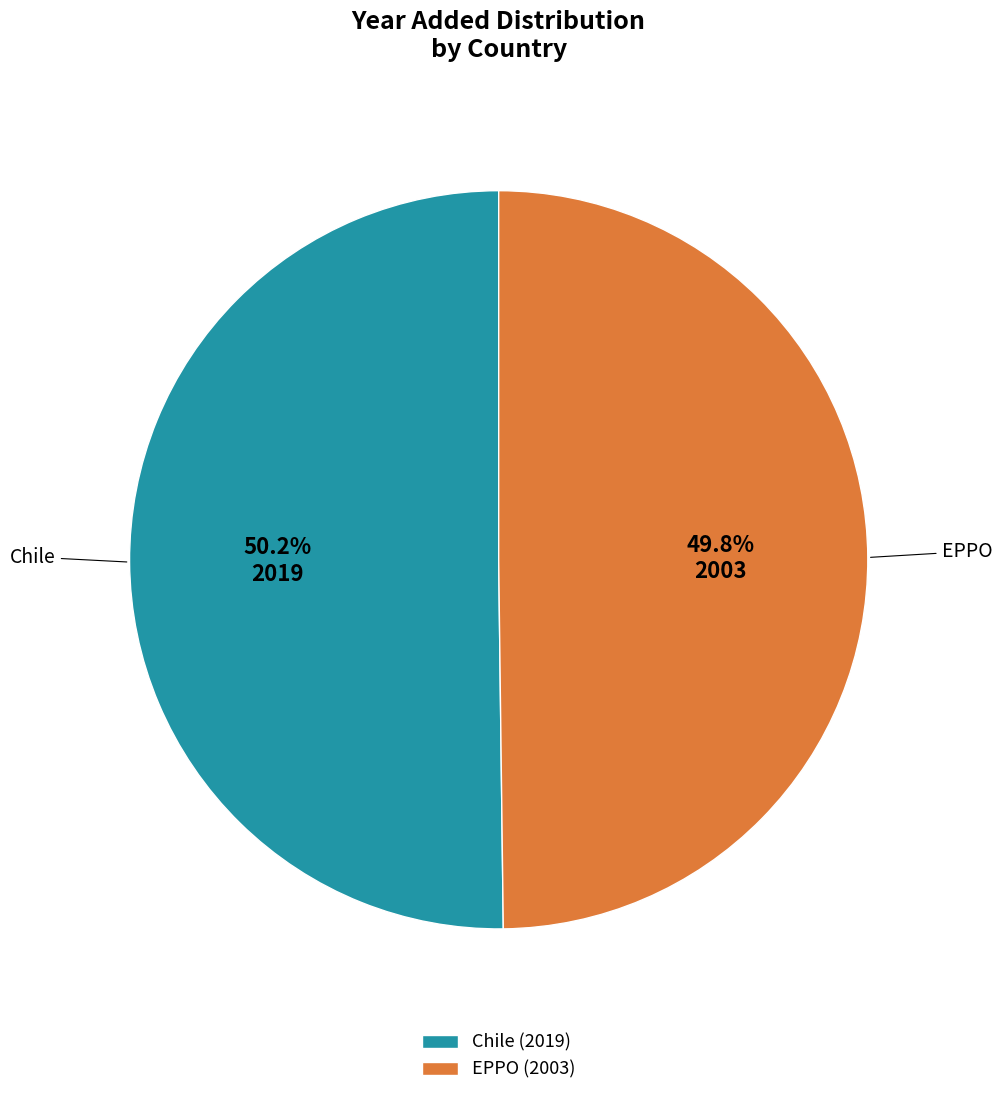

How many slices are in this pie chart?

2